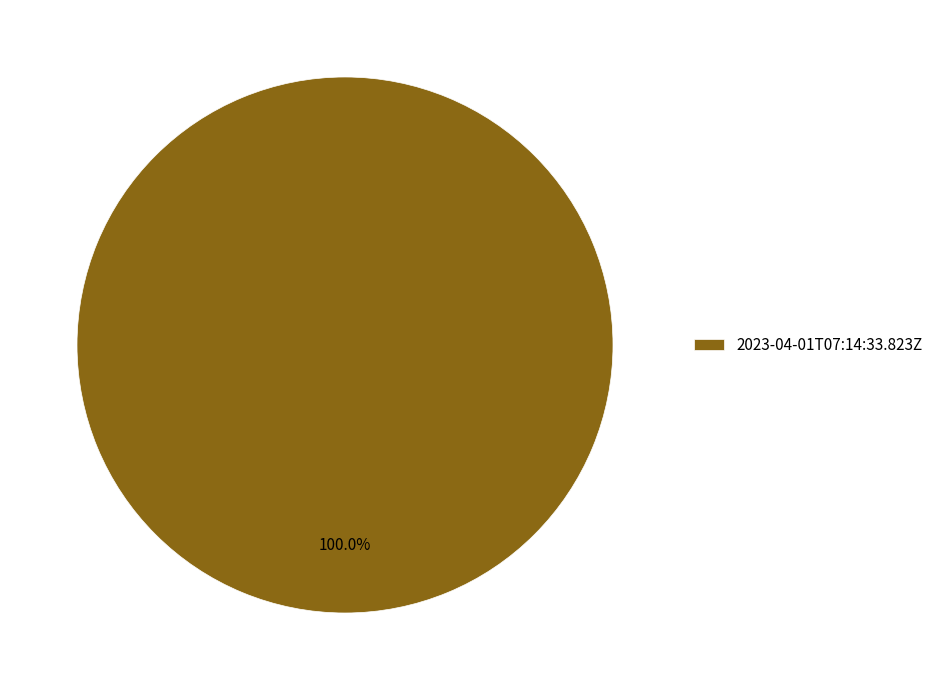

Rank the categories by value from lowest to highest.

2023-04-01T07:14:33.823Z